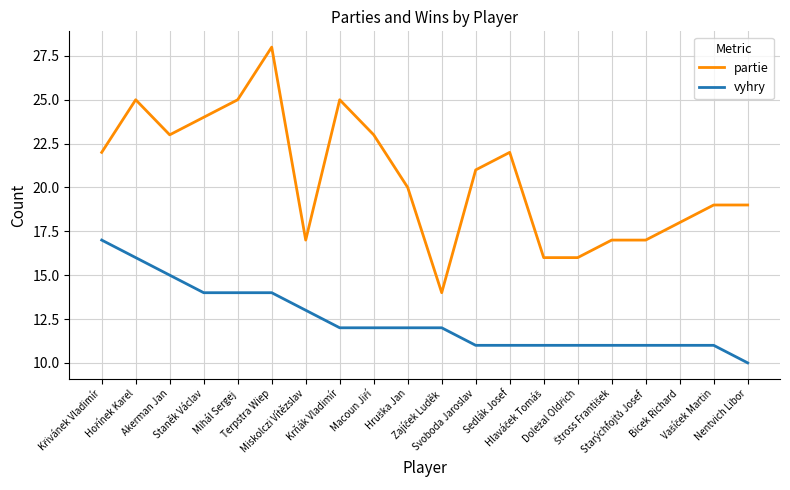

Rank the series by their maximum value, from highest to lowest.

partie, vyhry